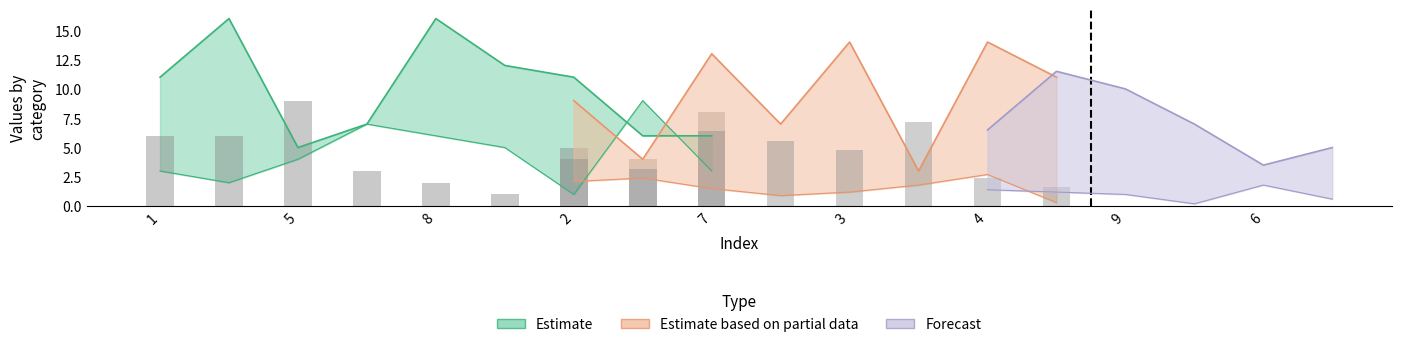

What is the label of the 10th bar from the right?

7